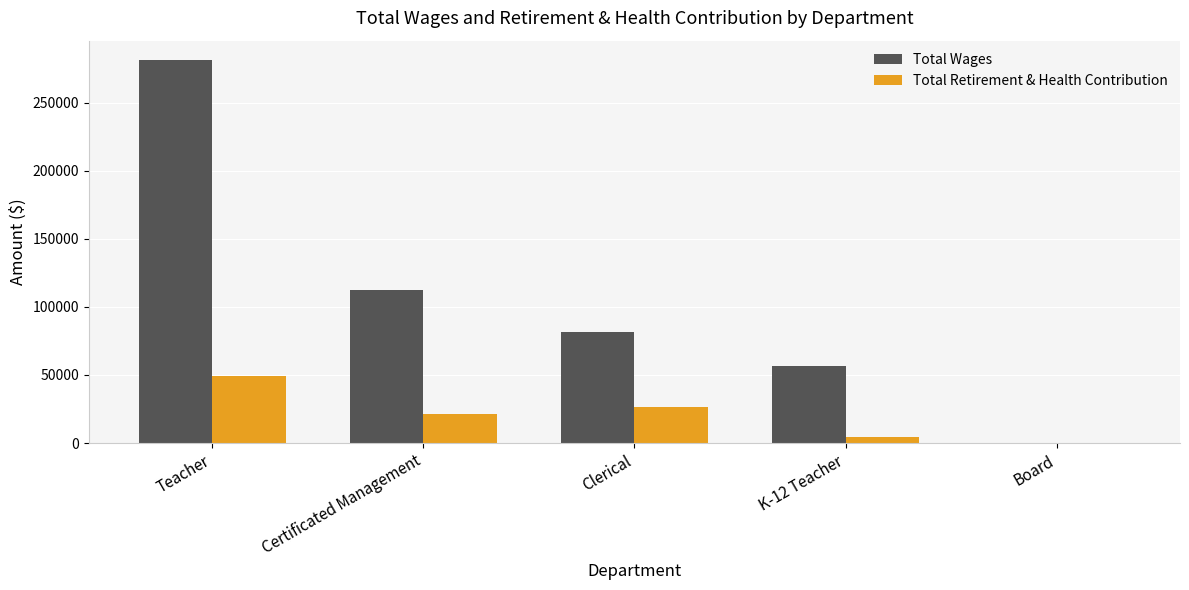

Reading left to right, transcribe all the data shown in this chart.

Total Wages: Teacher=281357	Certificated Management=112107	Clerical=81743	K-12 Teacher=56868	Board=0
Total Retirement & Health Contribution: Teacher=49544	Certificated Management=21161	Clerical=26793	K-12 Teacher=4707	Board=0